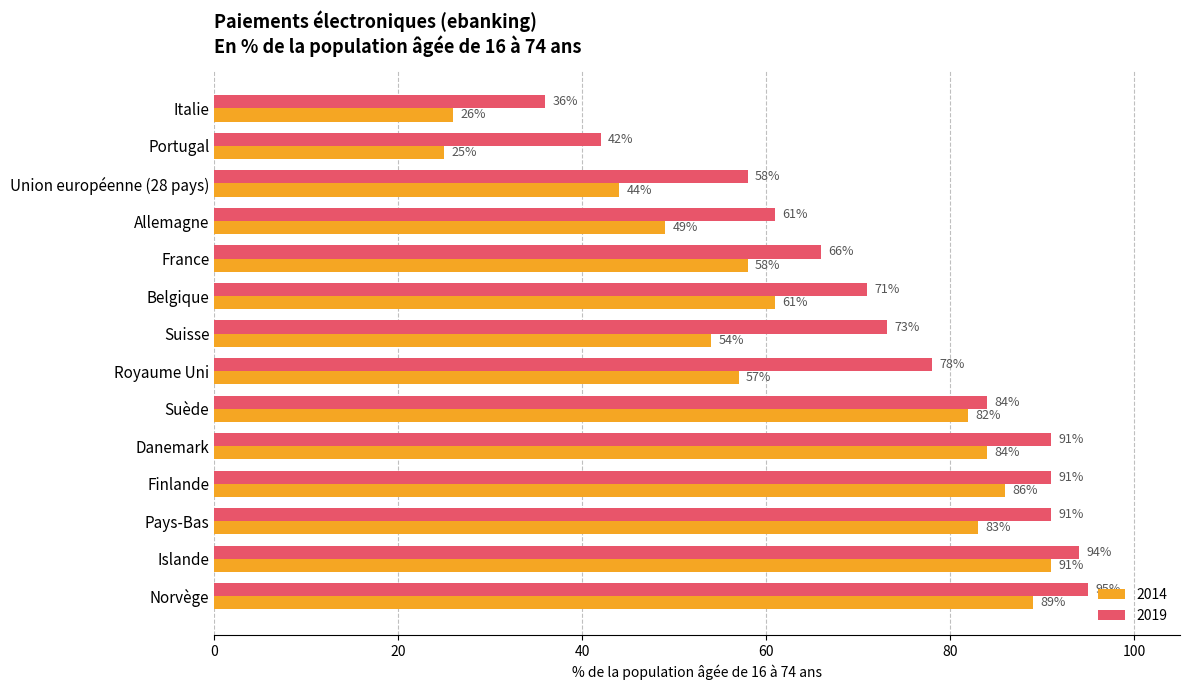

How many distinct data groups are displayed?

2